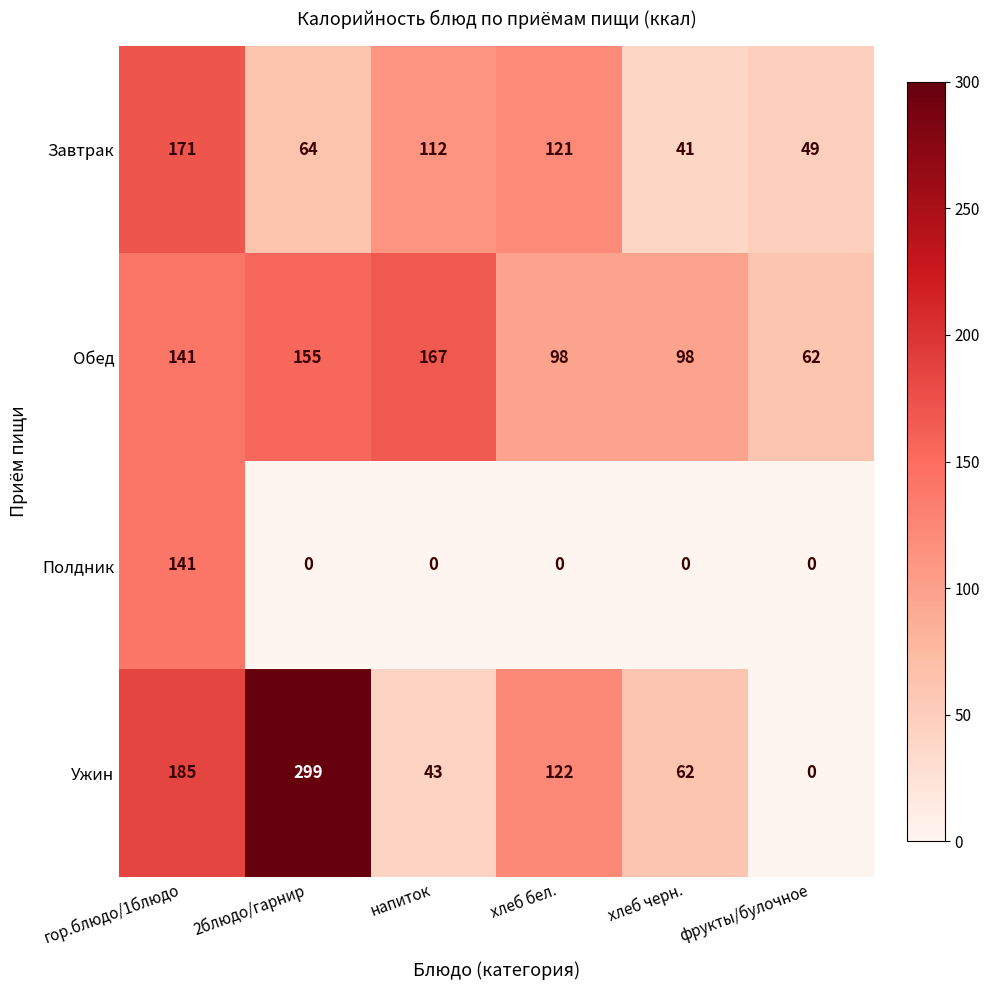

What is the sum of the Завтрак values at 2блюдо/гарнир and хлеб черн.?

105